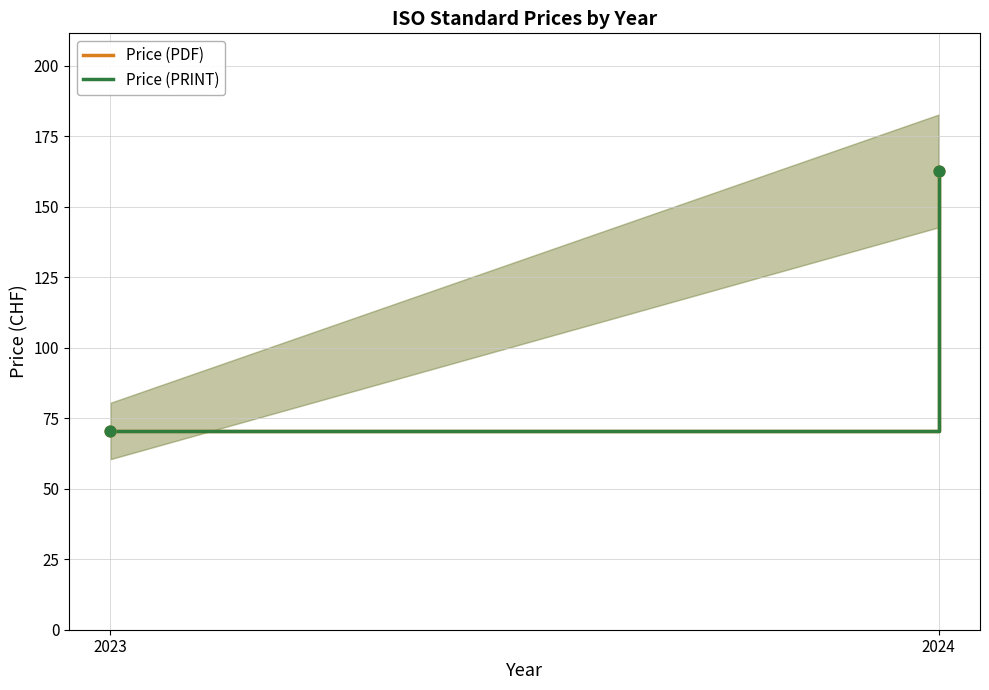

What is the total value across all series at 2023?

141.0